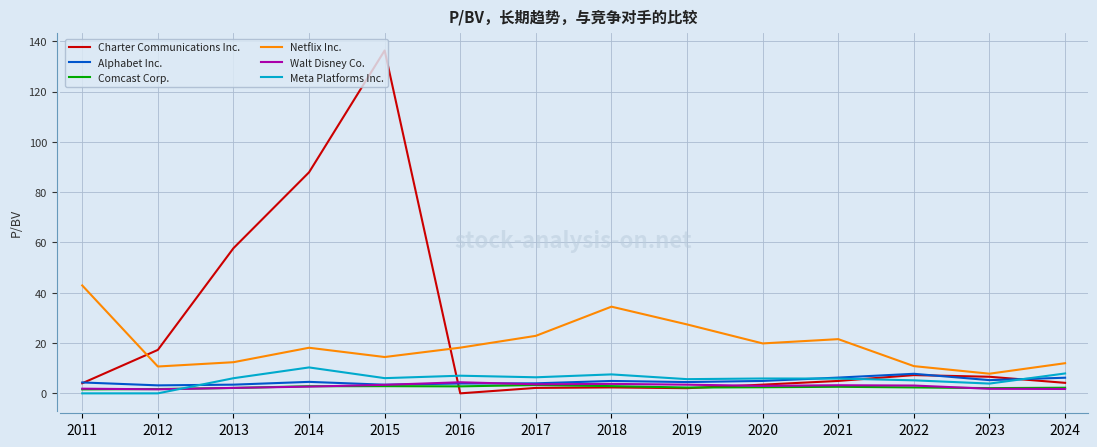

What is the maximum value shown in the chart?

136.4